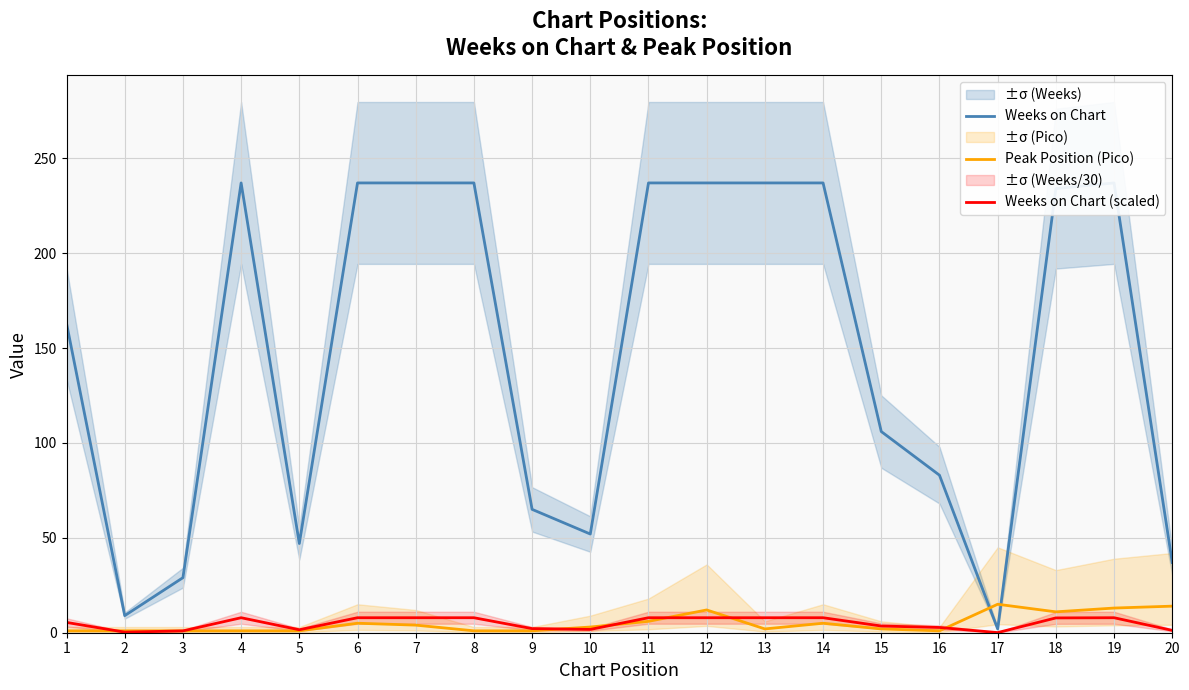

What is the value of the Weeks on Chart (scaled) point at the 10th from the left?

1.7